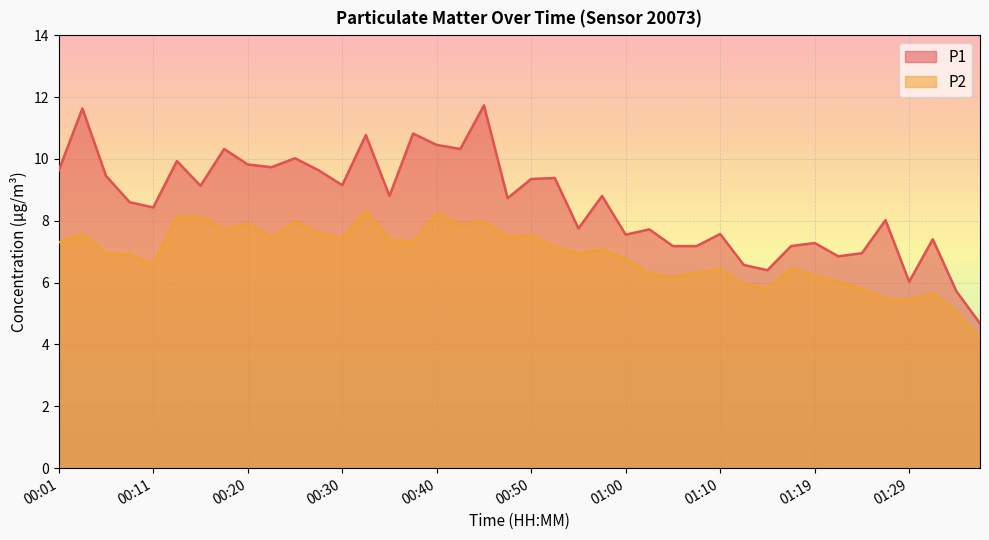

At how many categories does at least one series exceed 8?

24